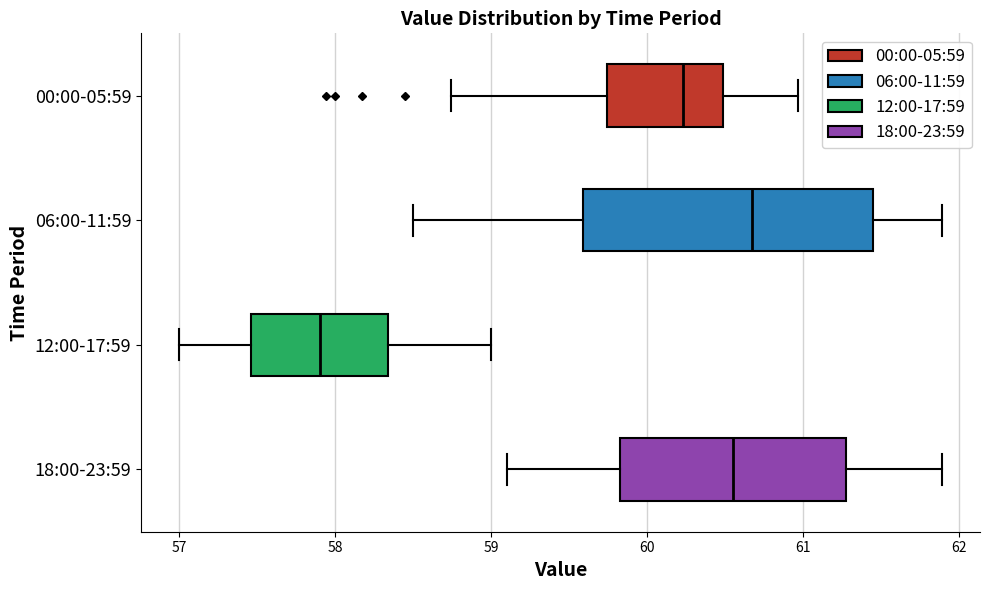

Which box's median line is the furthest to the right?

06:00-11:59